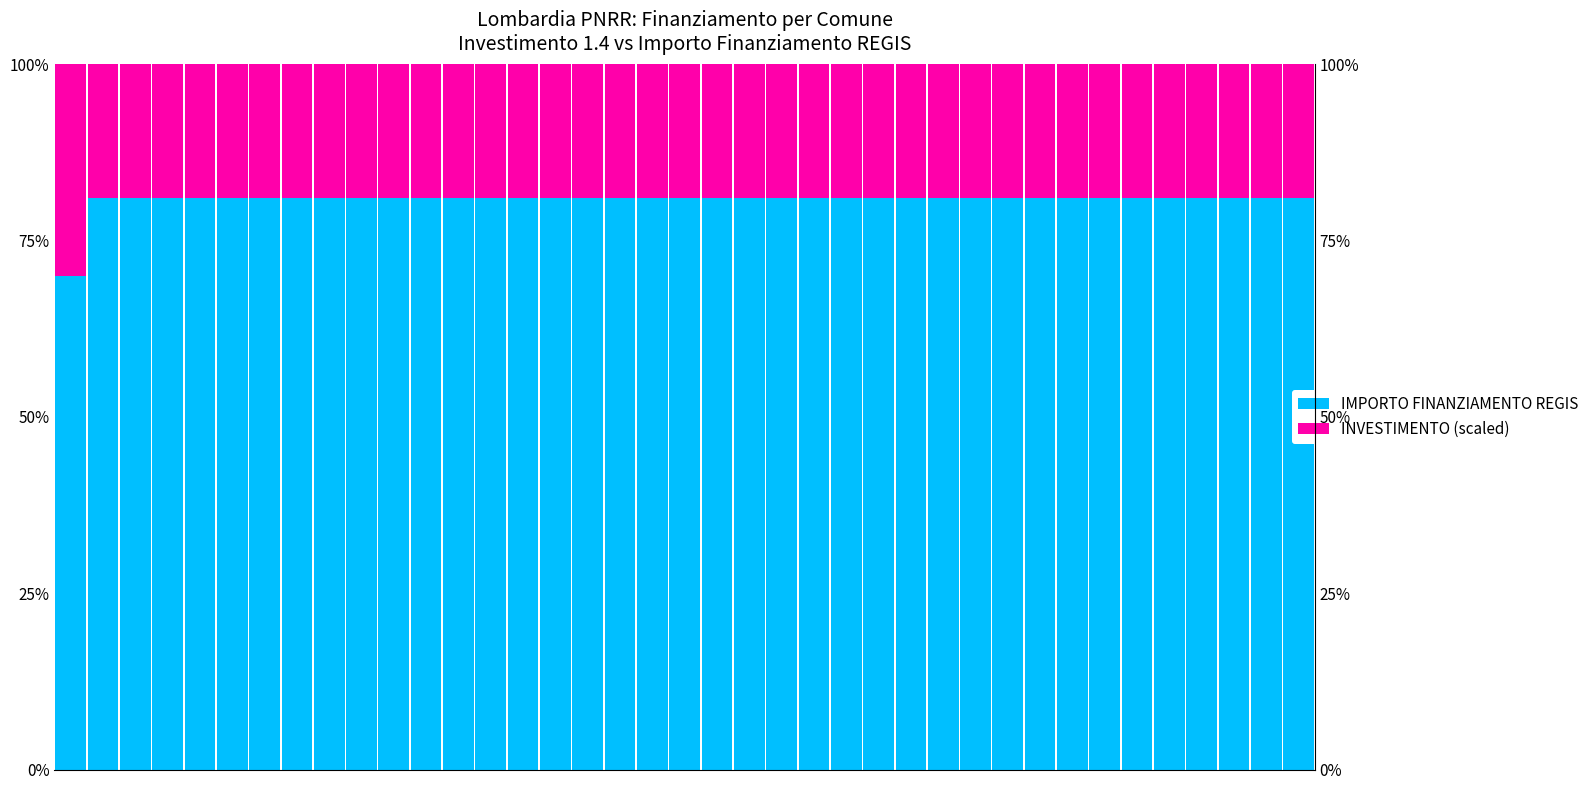

The value of IMPORTO FINANZIAMENTO REGIS at 28 is 0.3. True or false?

False